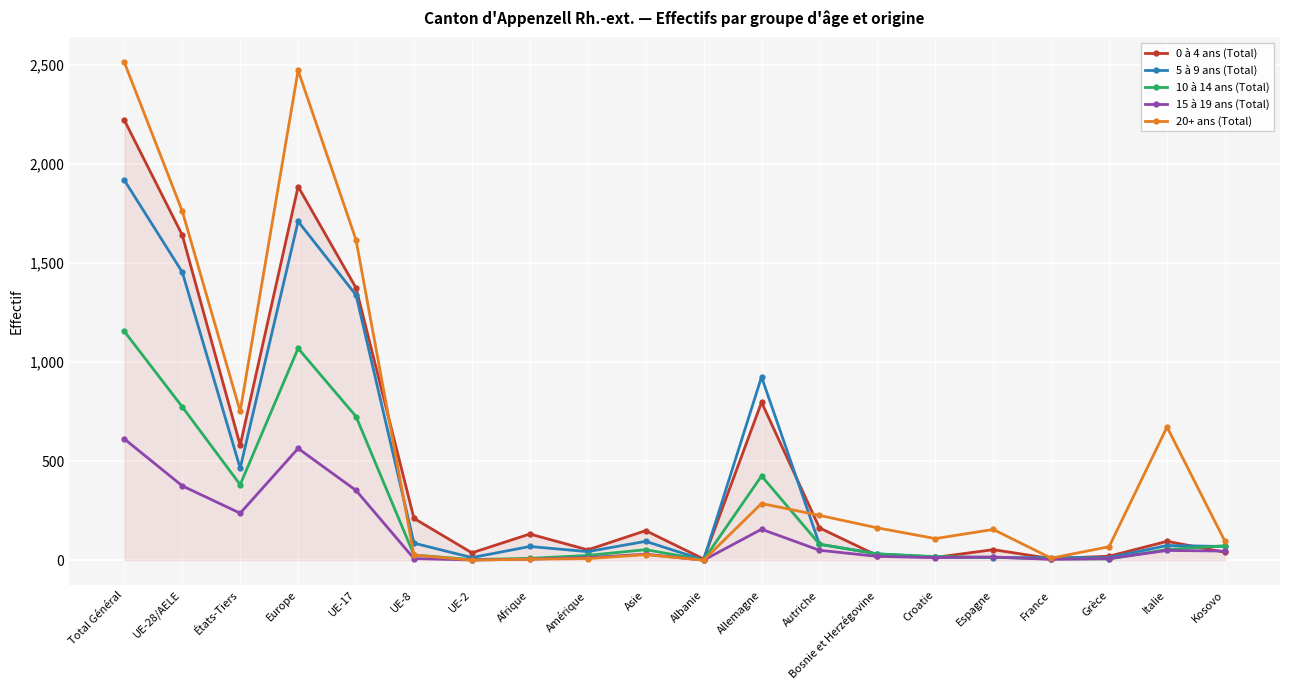

What position from the left is Bosnie et Herzégovine?

14